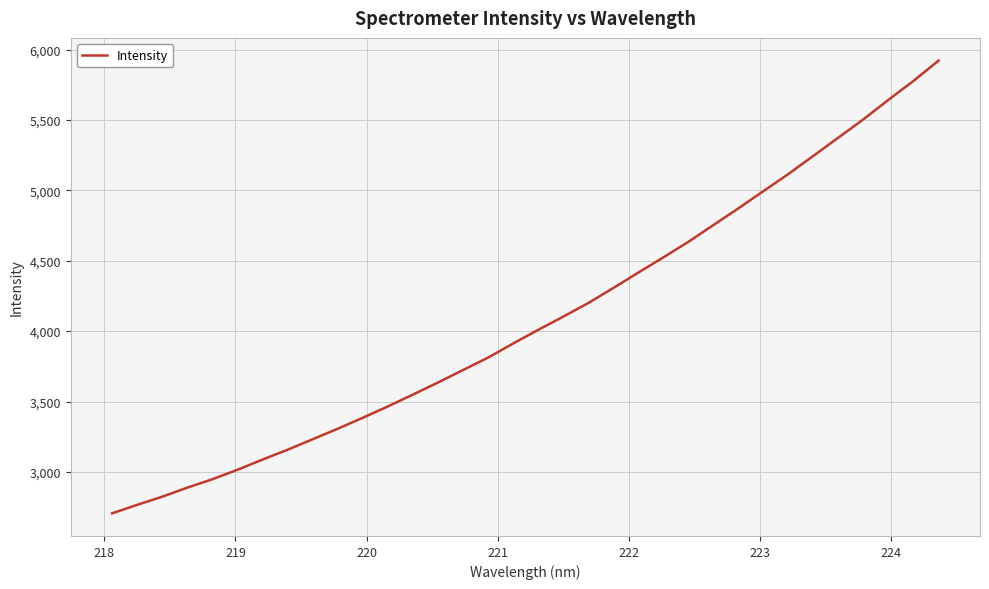

What is the difference between the maximum and minimum values?

3216.2